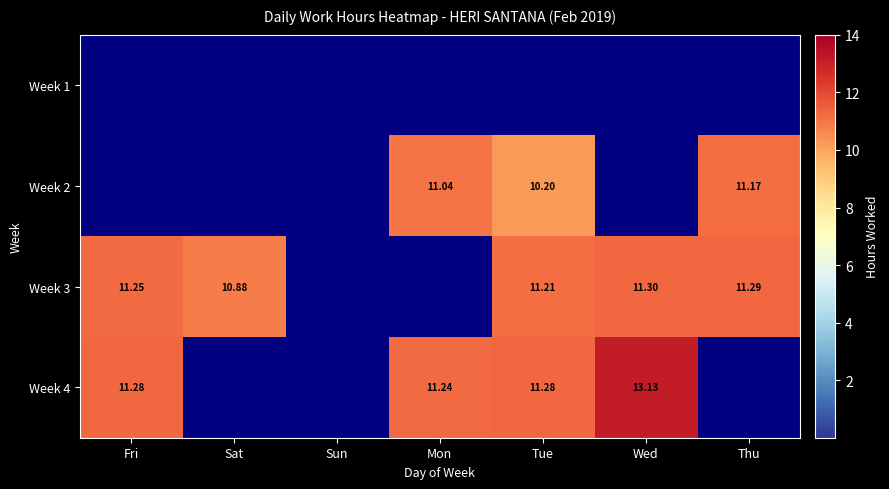

Rank the series by their maximum value, from lowest to highest.

Week 1, Week 2, Week 3, Week 4